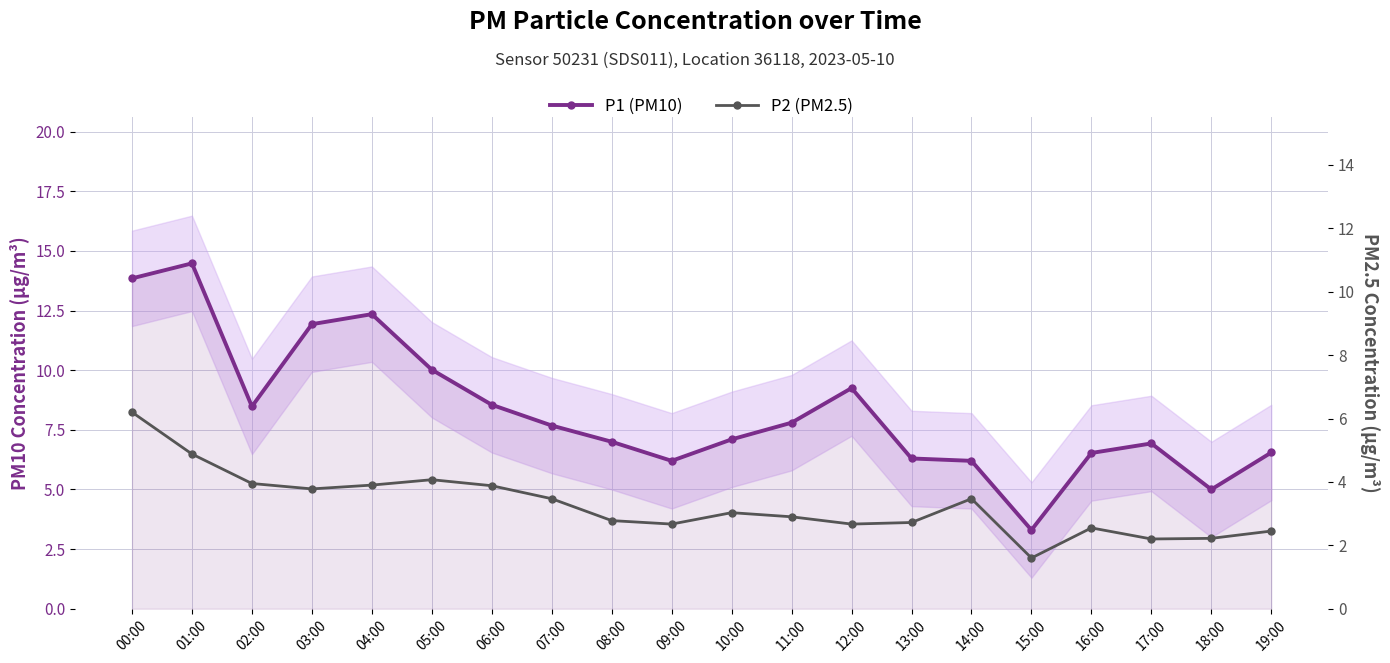

Does the chart display data point markers on the line(s)?

Yes